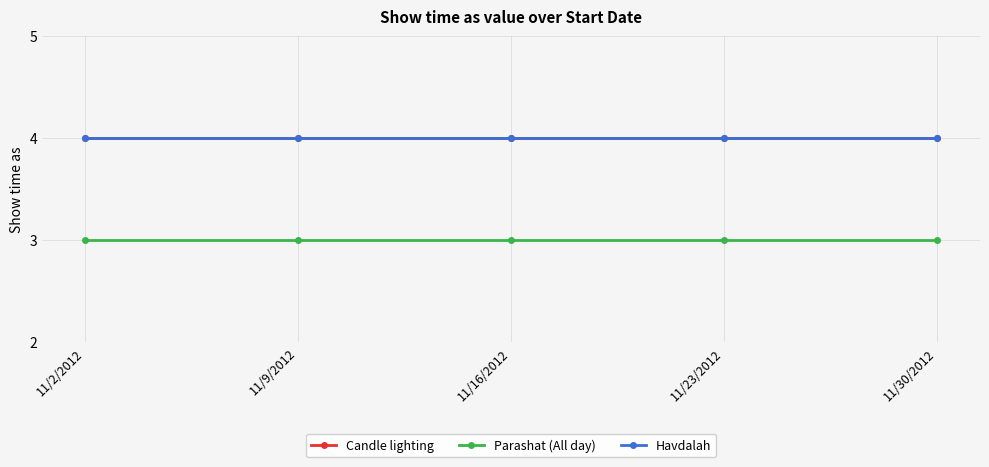

Is it true that Havdalah equals 4 at 11/2/2012?

True